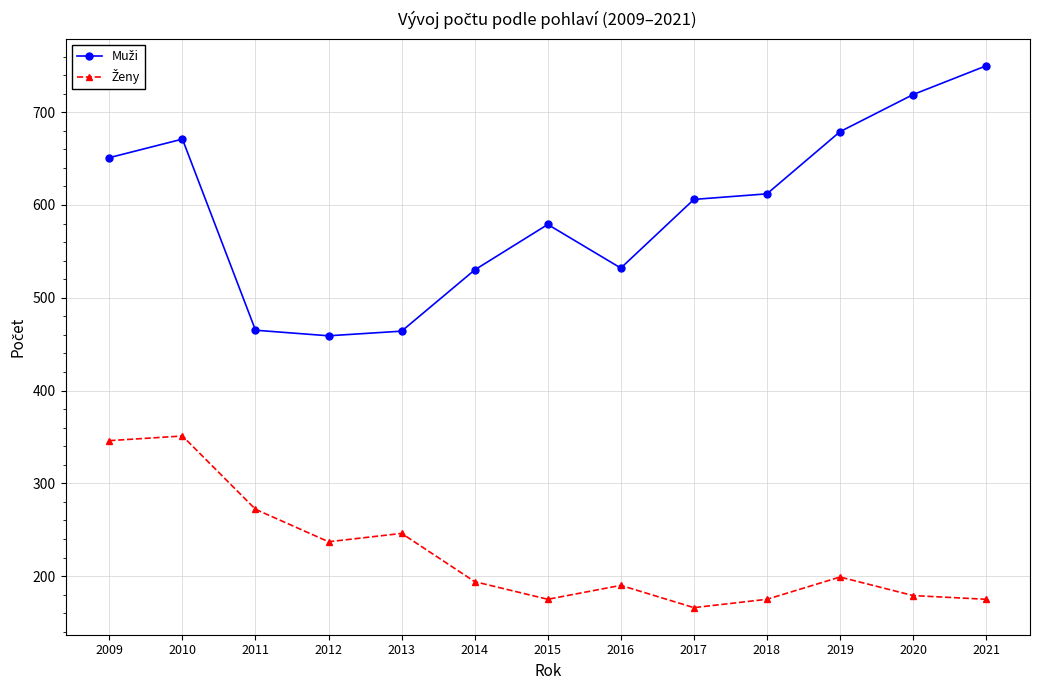

At how many categories does at least one series exceed 404?

13